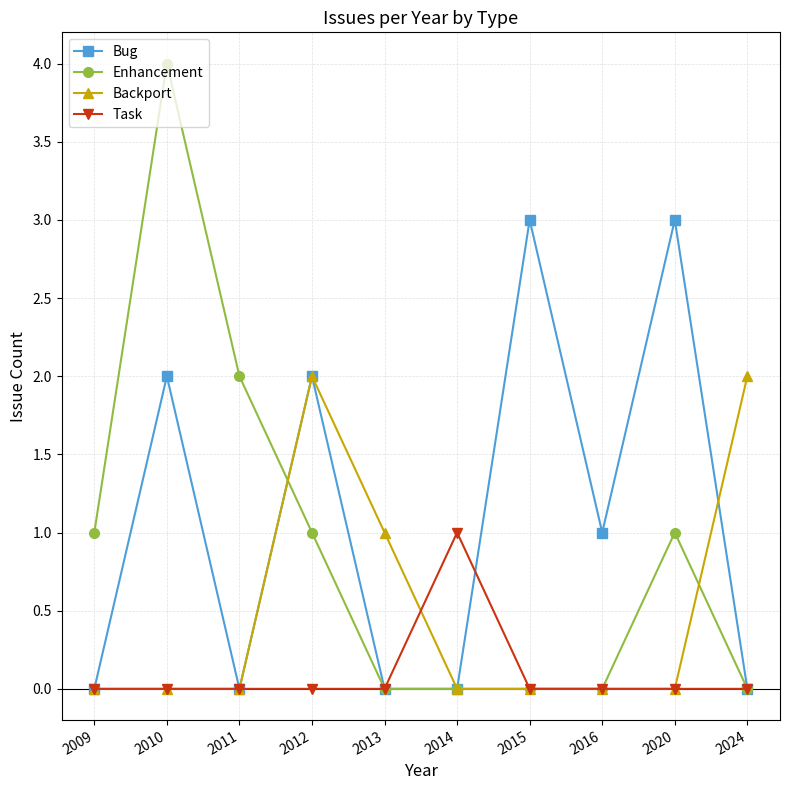

What is the difference between the maximum and second lowest values in the Task series?

1